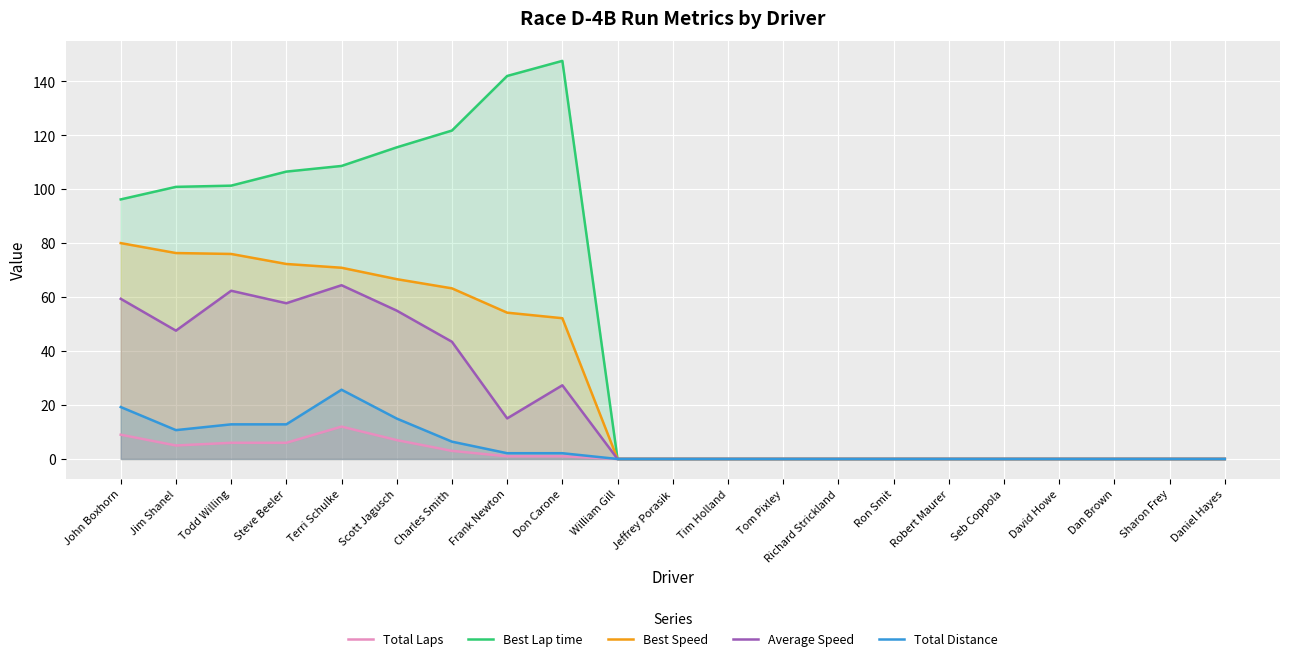

Is it true that Average Speed equals 43.5 at Charles Smith?

True